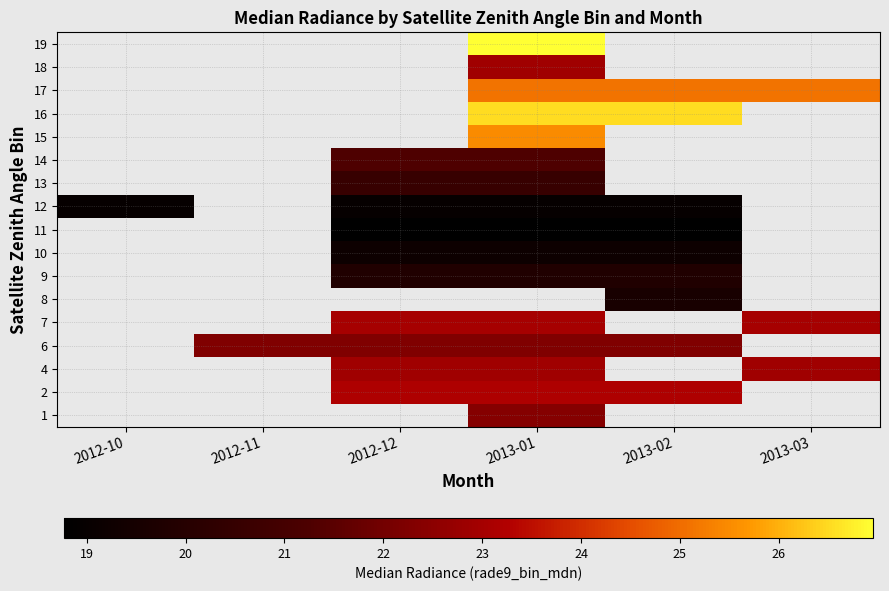

Which has a higher value, 2012-10 or 2012-11?

2012-11